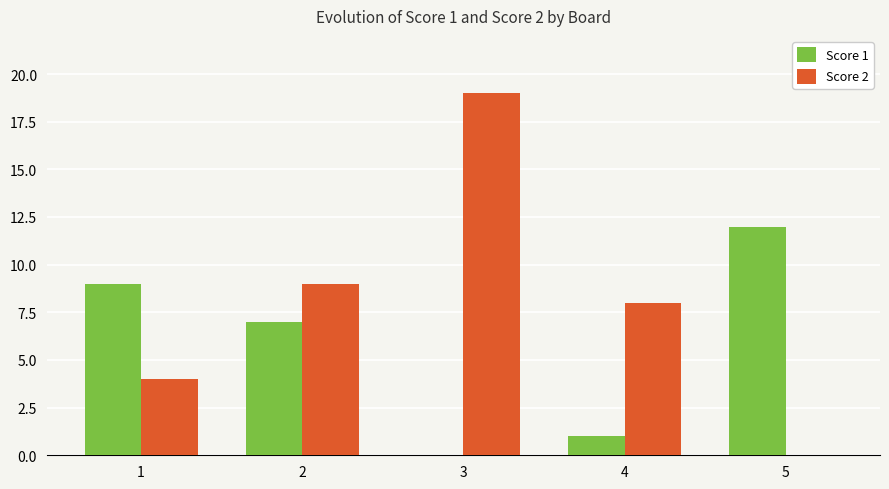

Is the value of Score 2 at 1 greater than the value of Score 1 at 5?

No